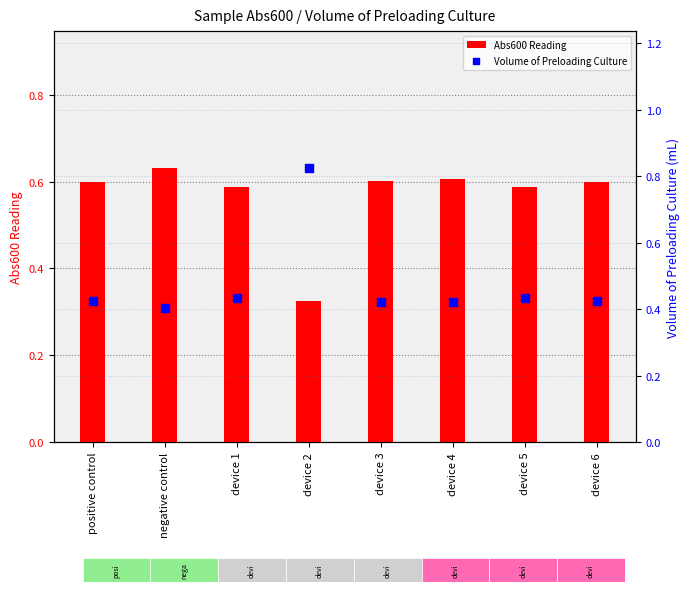

At which category is the sum across all series the highest?

device 2